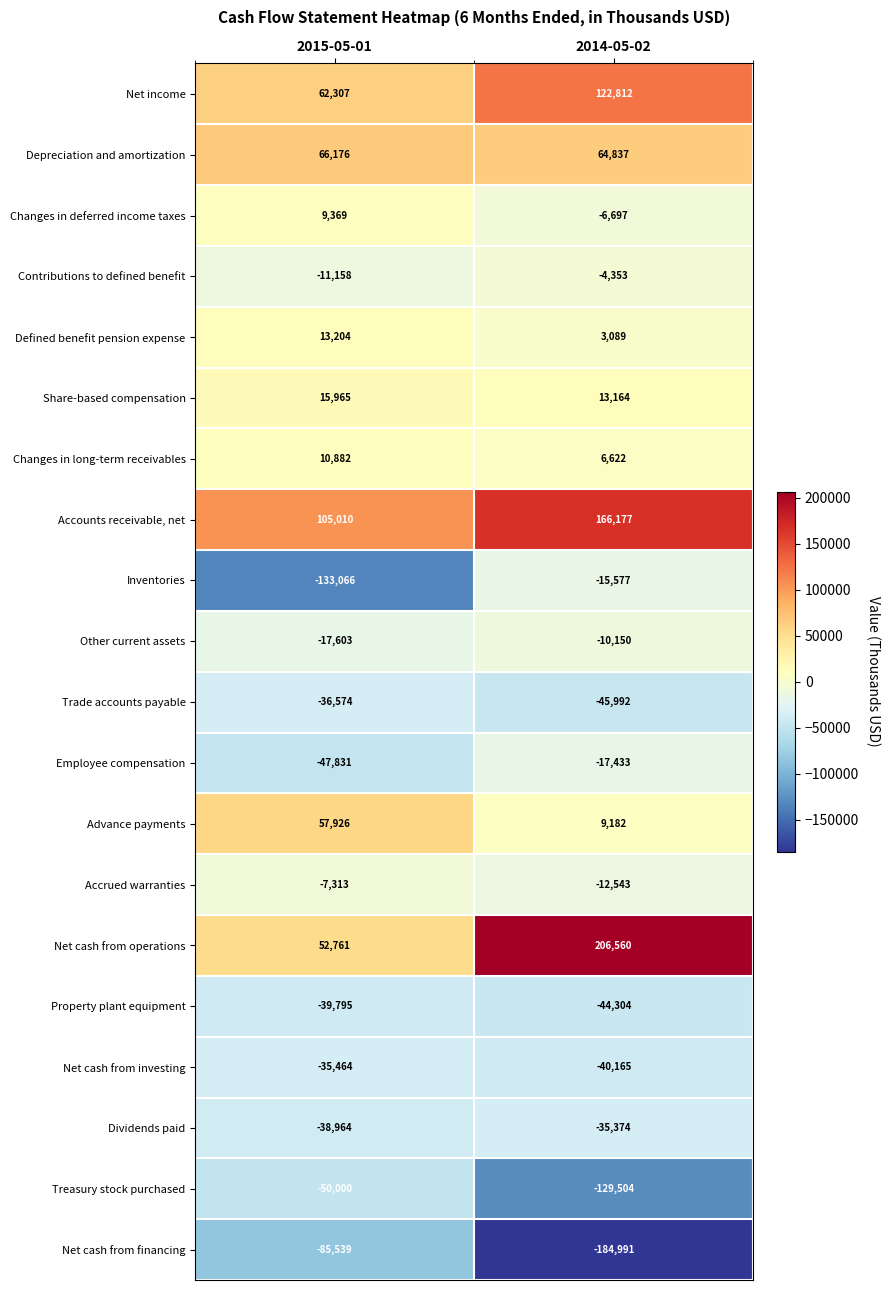

What is the sum of all Depreciation and amortization values?

131013